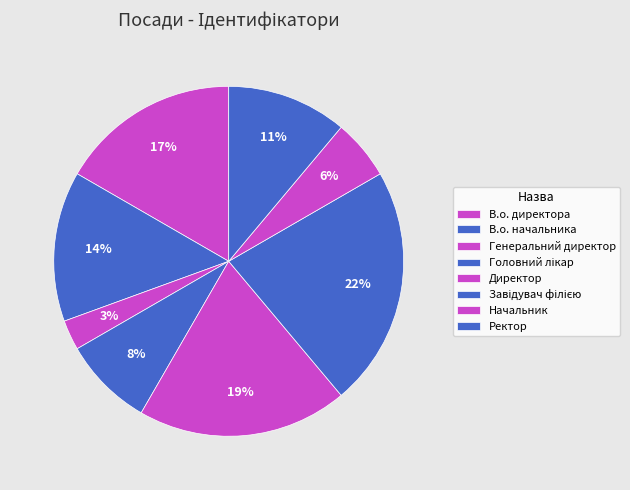

Between Директор and Головний лікар, which is larger?

Директор